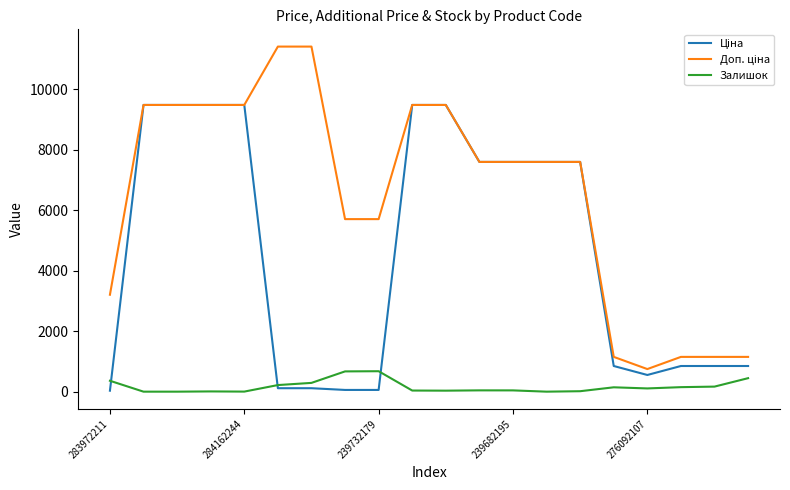

What is the maximum value shown in the chart?

11410.0